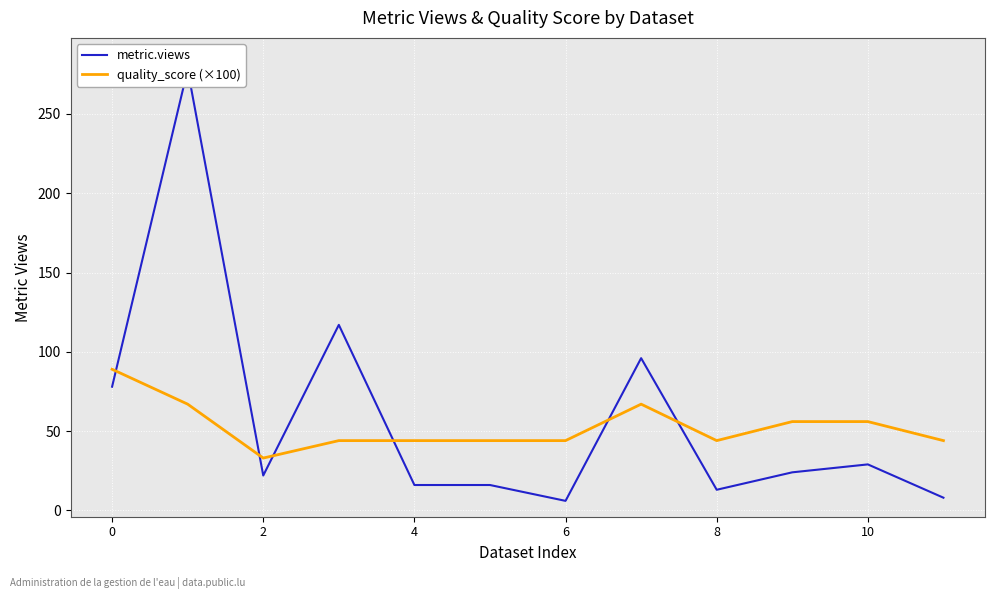

At which category does quality_score (×100) reach its first local valley?

2